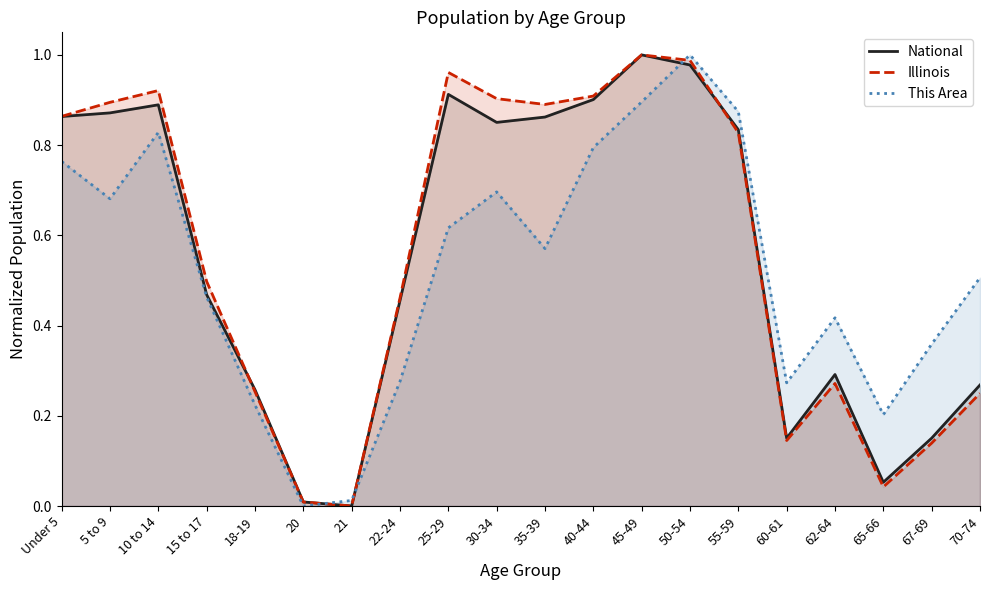

What is the approximate value of This Area at 67-69?

0.4